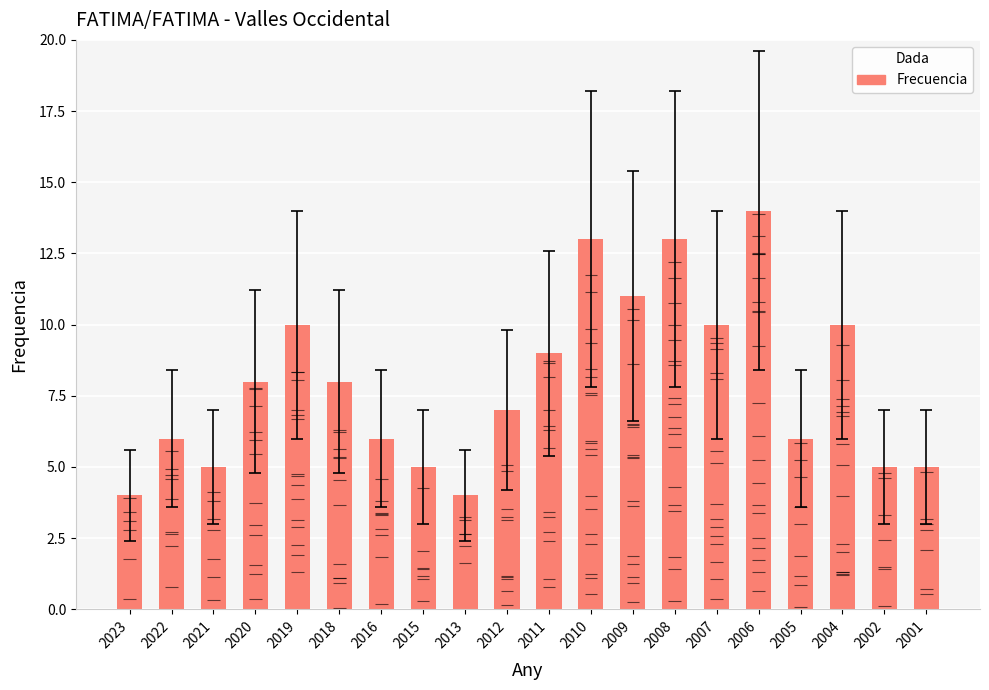

What is the minimum value shown in the chart?

4